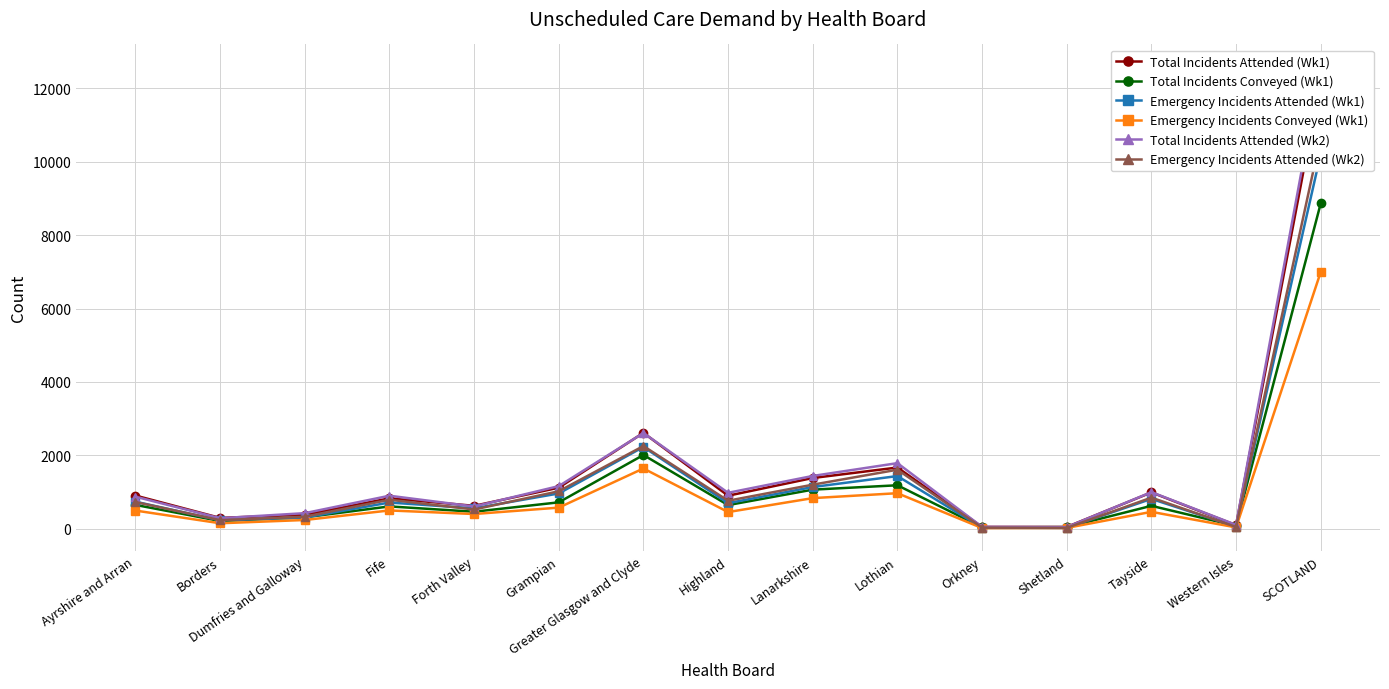

What is the difference between the maximum and minimum values in the Emergency Incidents Attended (Wk2) series?

10662